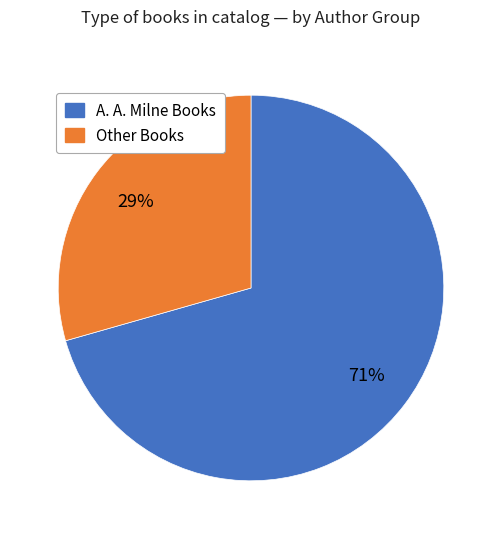

To the nearest percent, what is the average slice percentage?

50%